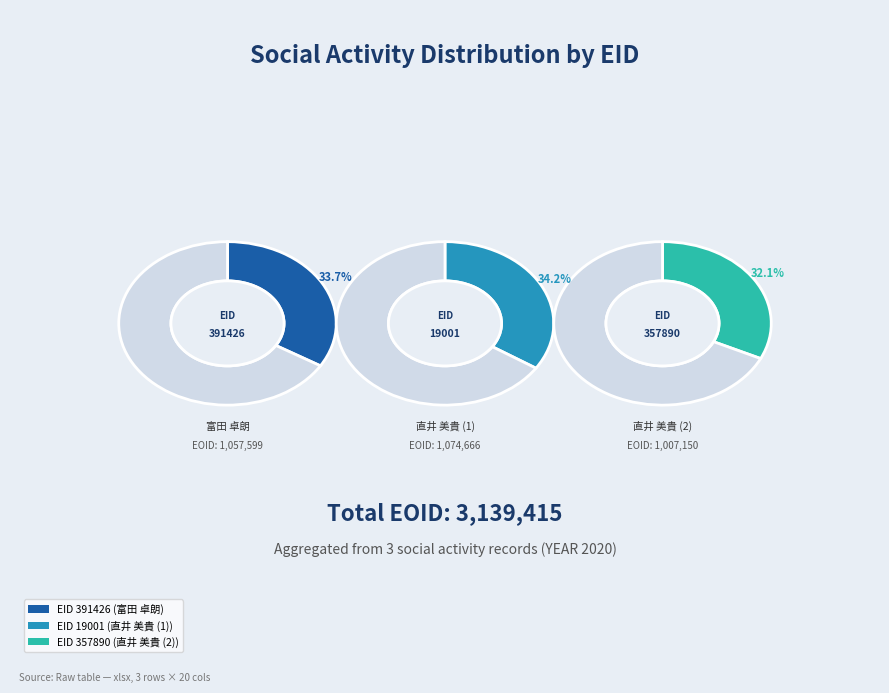

Which category has the biggest portion of the pie?

19001